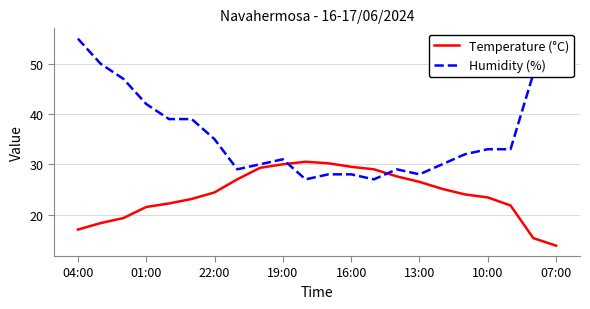

What is the difference between the maximum and minimum values in the Humidity (%) series?

28.0